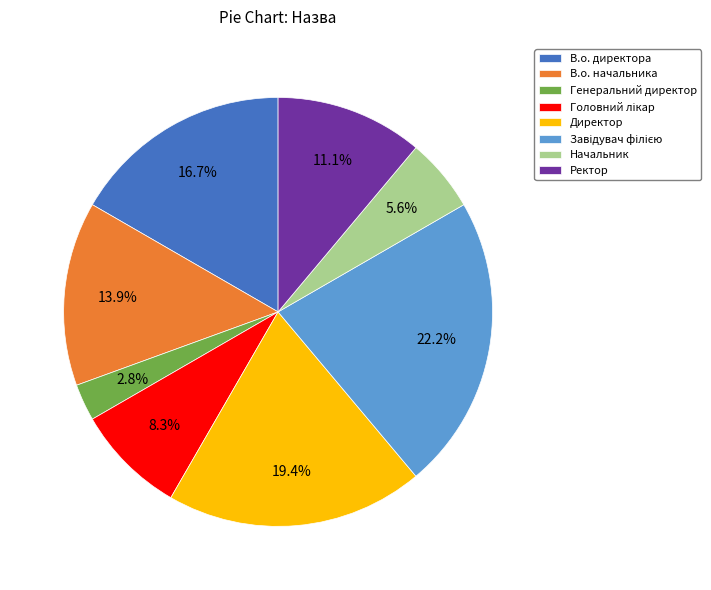

What portion of the pie excludes Генеральний директор?

97.2%